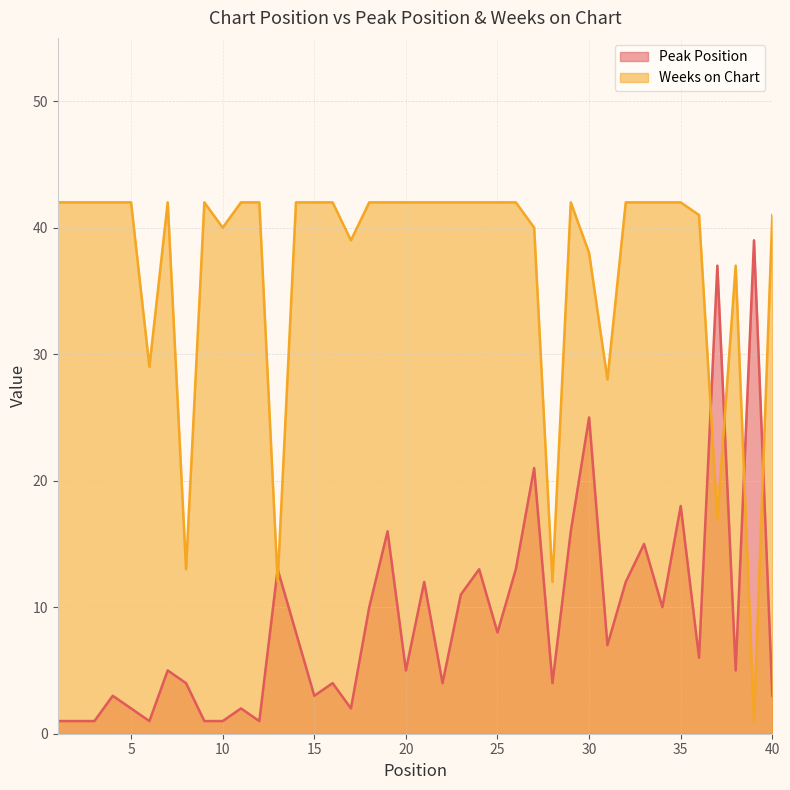

At how many categories does at least one series exceed 1?

40